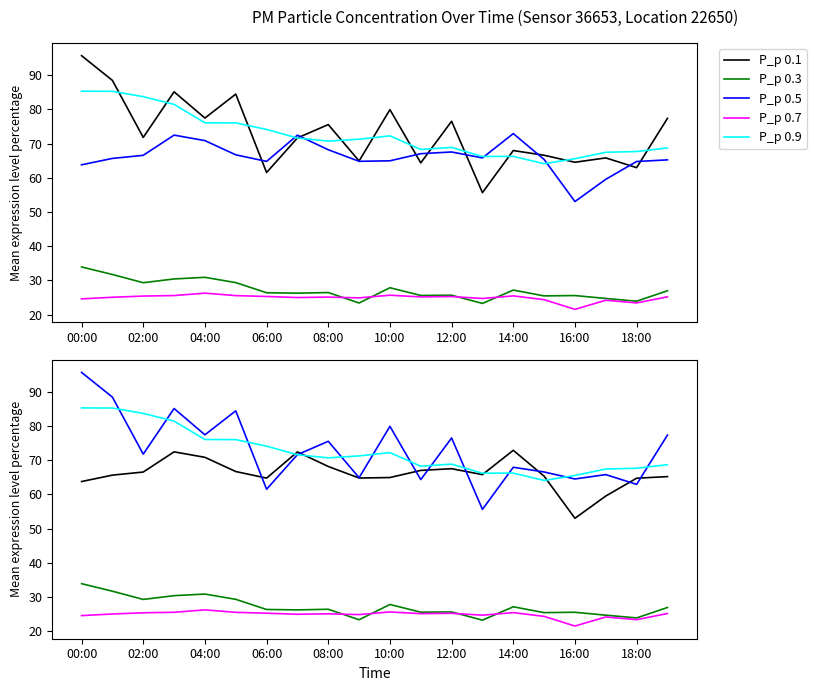

What is the highest value of the P_p 0.7 series?

26.3